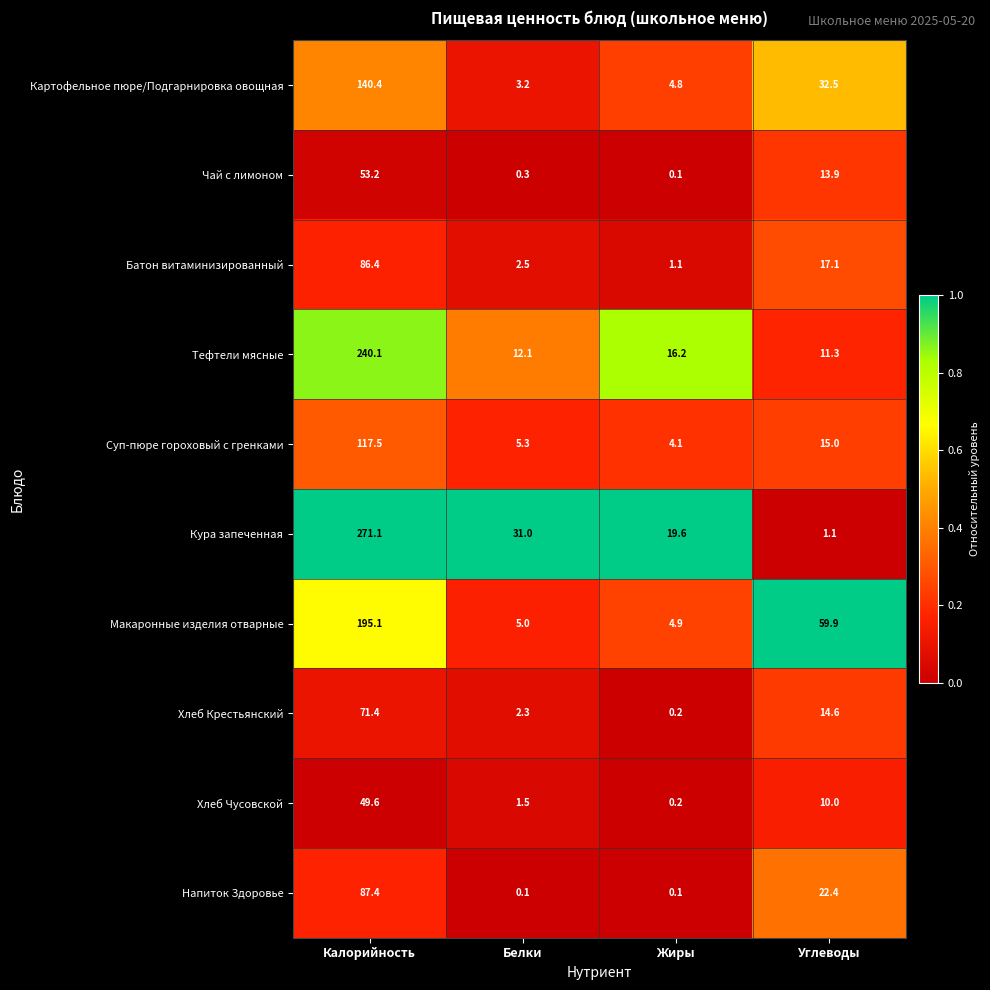

What is the sum of the Хлеб Крестьянский values at Жиры and Белки?

2.5